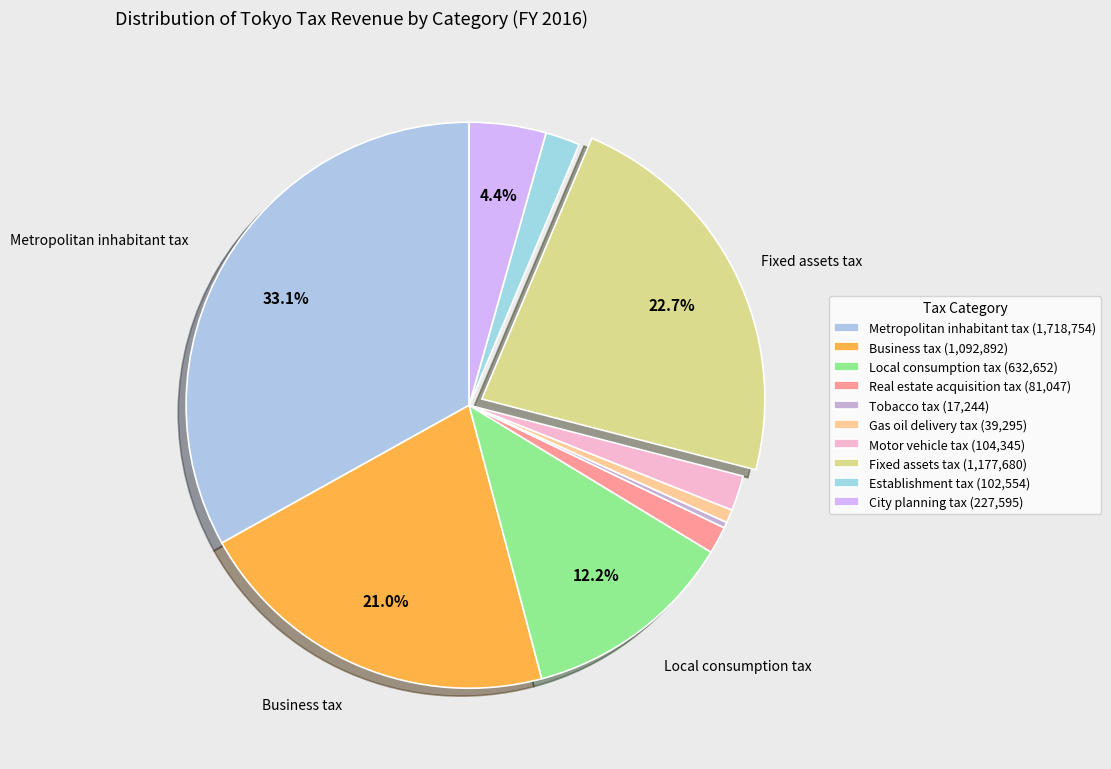

Is Motor vehicle tax the majority of the pie?

No